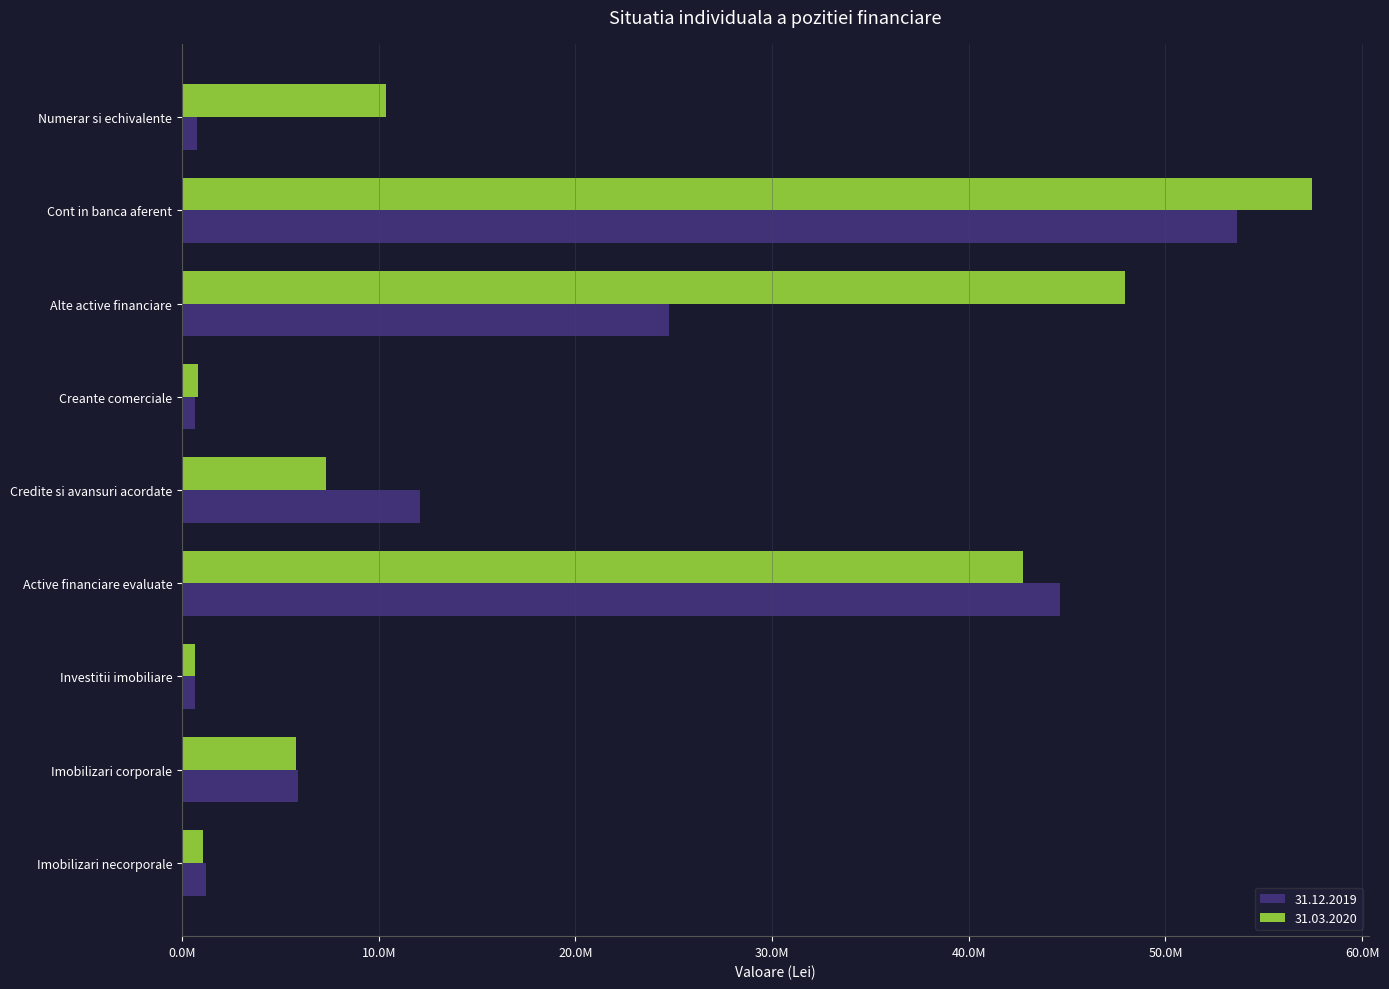

What are all the series names shown in the legend?

31.12.2019, 31.03.2020